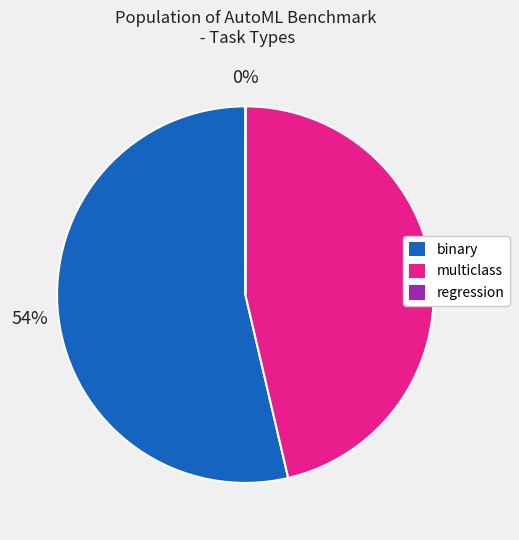

To the nearest percent, what is the difference between the largest and smallest slice percentages?

54%